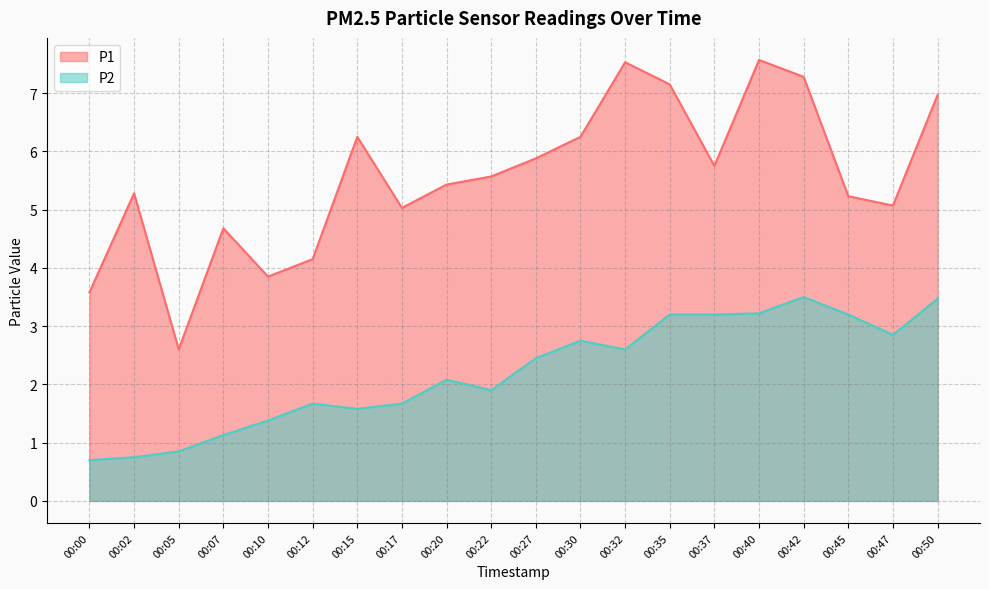

What is the difference between the highest and lowest values at 00:37?

2.5